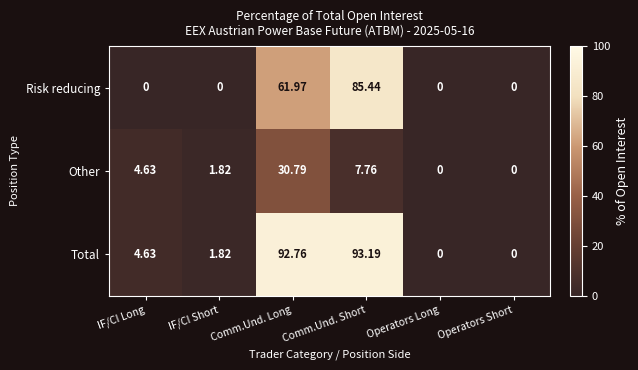

Which series has the widest spread of values?

Total